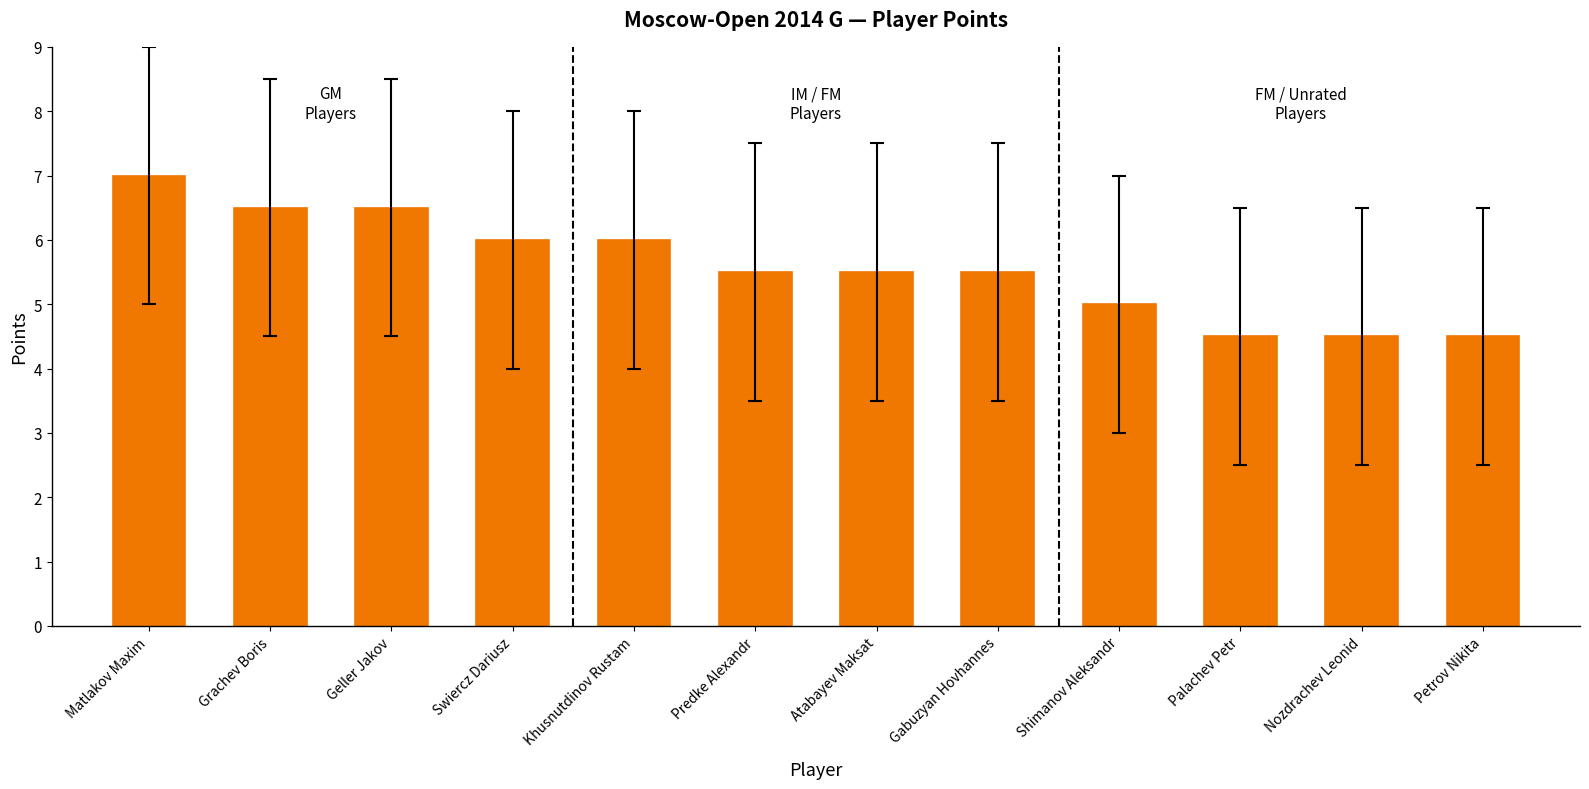

How many bars are there in total?

12